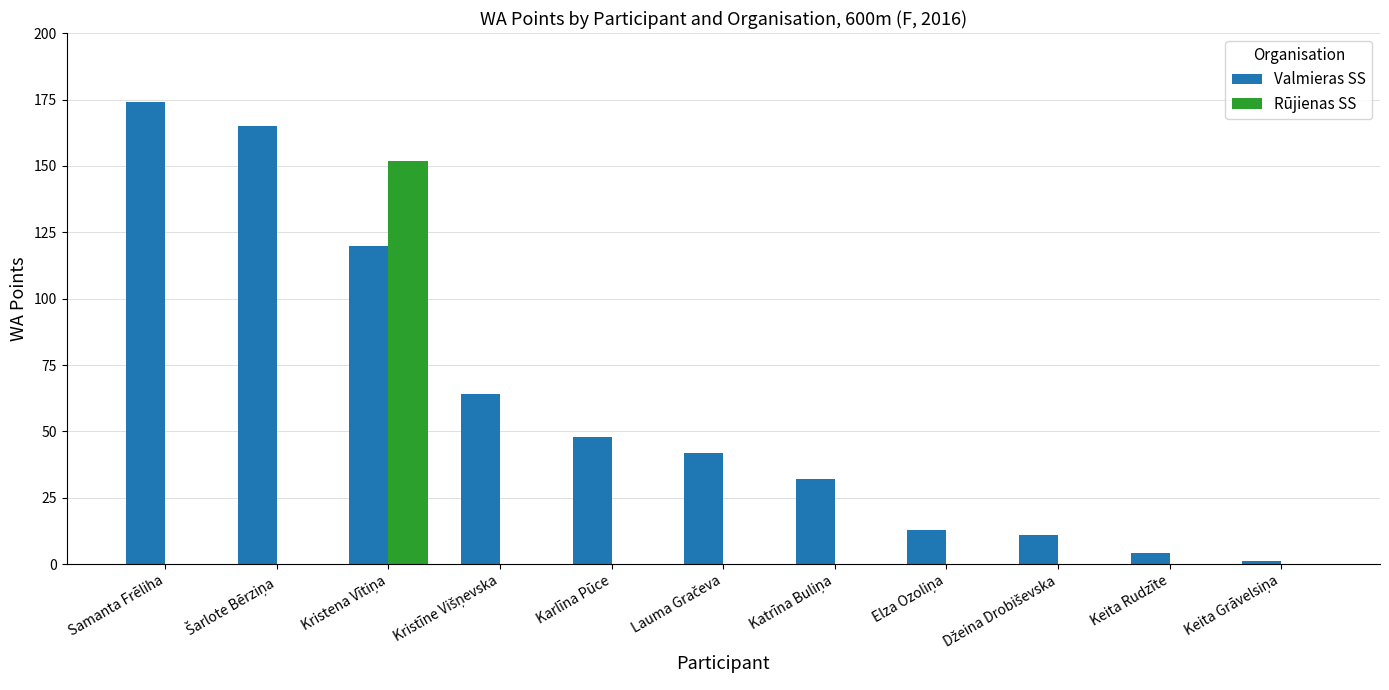

Which series has the largest total across all categories?

Valmieras SS